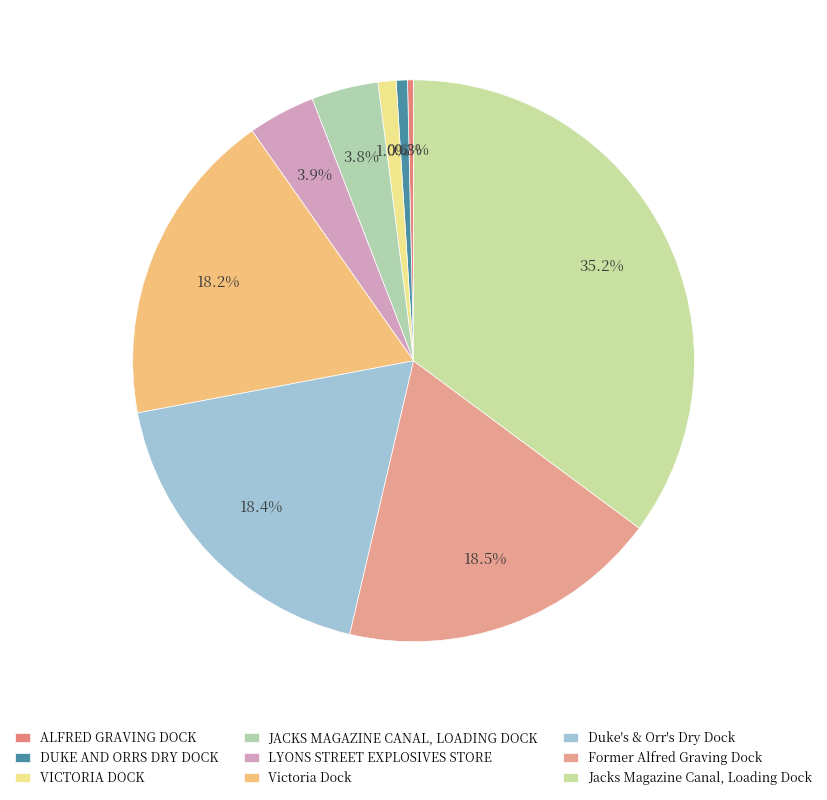

Rank the categories by value from highest to lowest.

Jacks Magazine Canal, Loading Dock, Former Alfred Graving Dock, Duke's & Orr's Dry Dock, Victoria Dock, LYONS STREET EXPLOSIVES STORE, JACKS MAGAZINE CANAL, LOADING DOCK, VICTORIA DOCK, DUKE AND ORRS DRY DOCK, ALFRED GRAVING DOCK